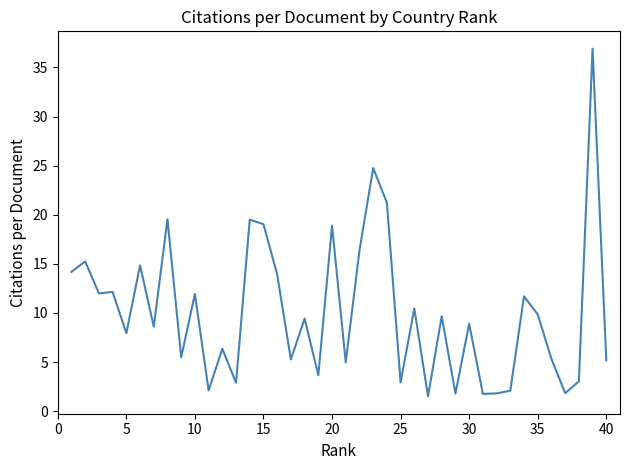

What is the maximum value shown in the chart?

36.9